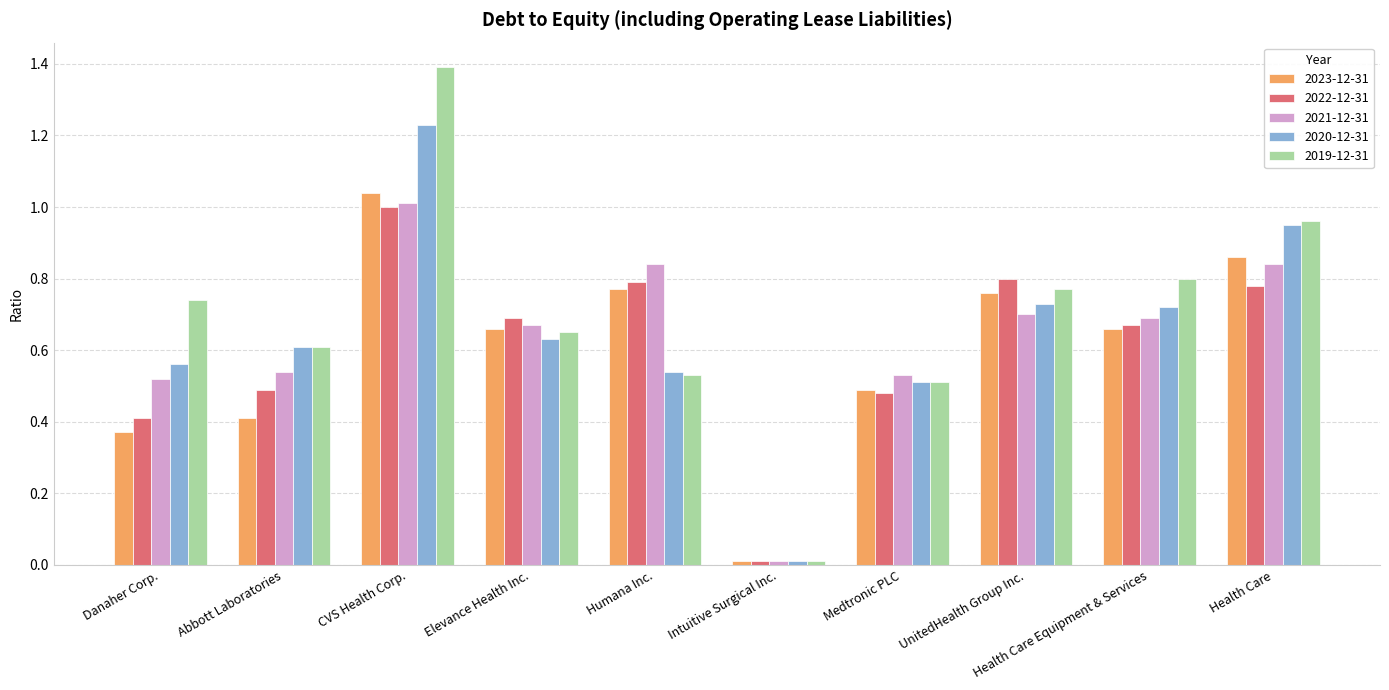

Is the value of 2020-12-31 at CVS Health Corp. greater than the value of 2021-12-31 at UnitedHealth Group Inc.?

Yes